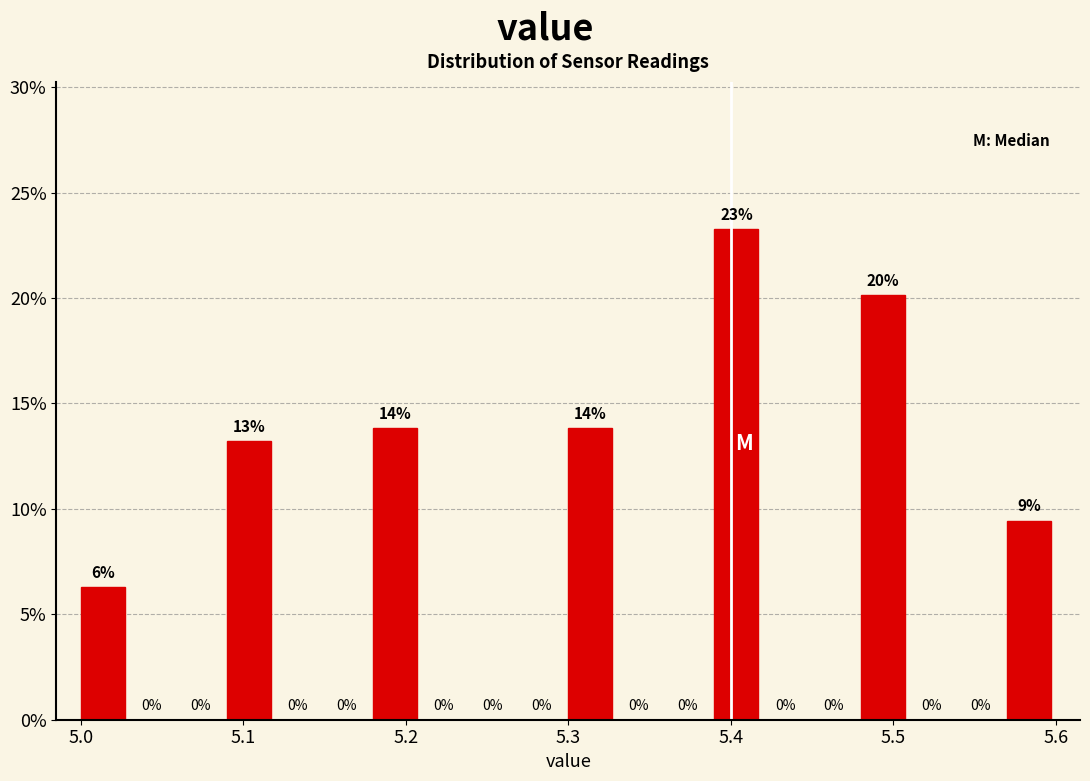

Around what value on the x-axis is the tallest bar? Give the approximate position of its centre, as read against the axis.

5.40